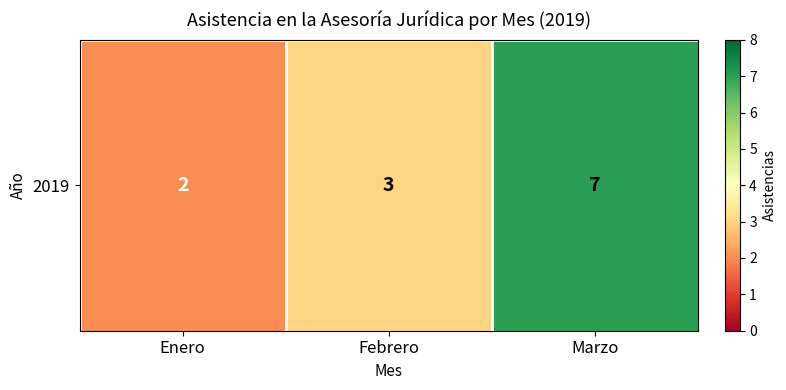

At which category does the chart reach its minimum across all series?

Enero